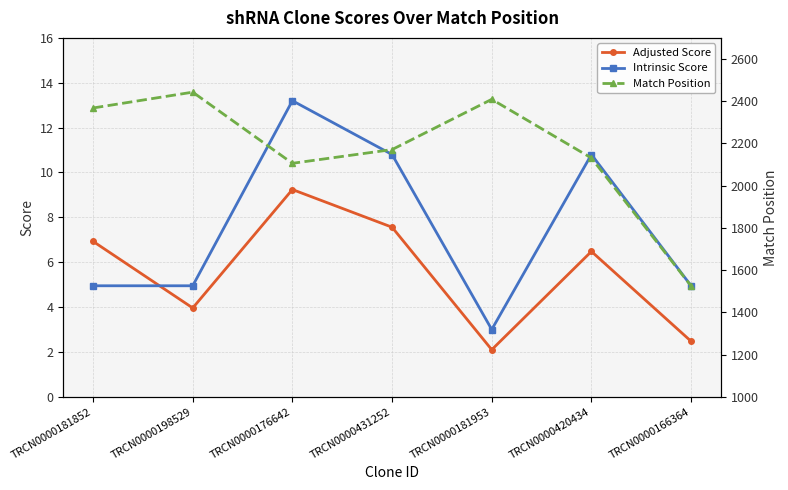

True or false: Match Position and Intrinsic Score intersect in this chart.

False